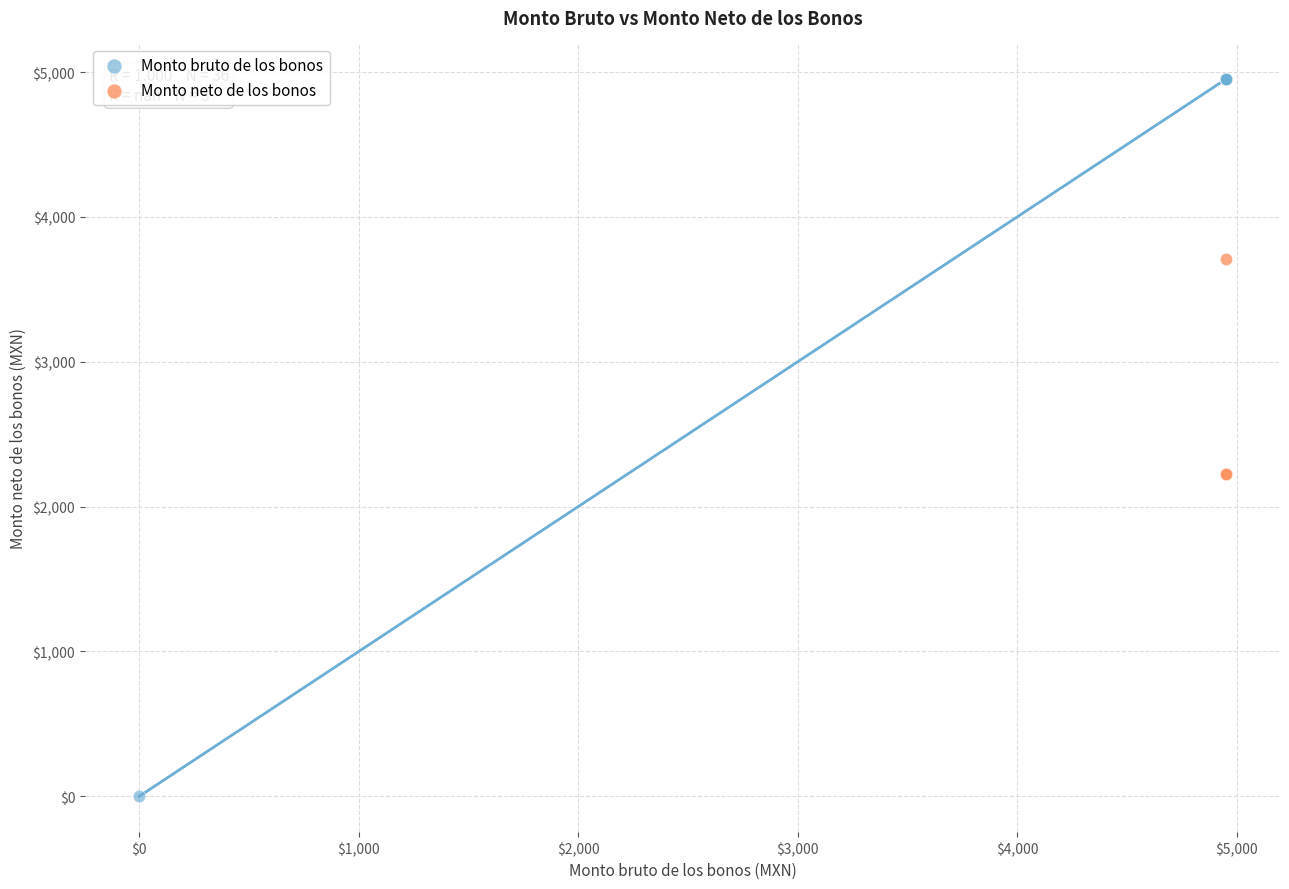

Which series reaches the minimum Y coordinate?

Monto bruto de los bonos